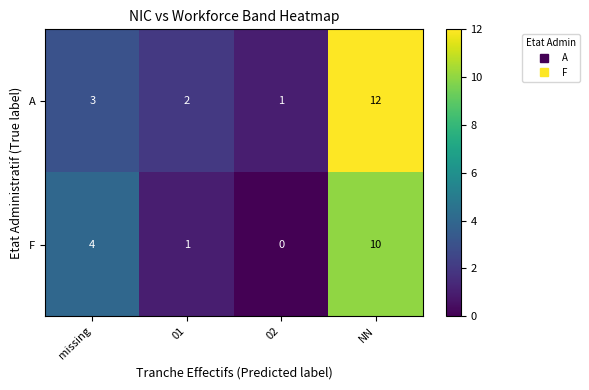

What is the spread (max minus min) of values at 02?

1